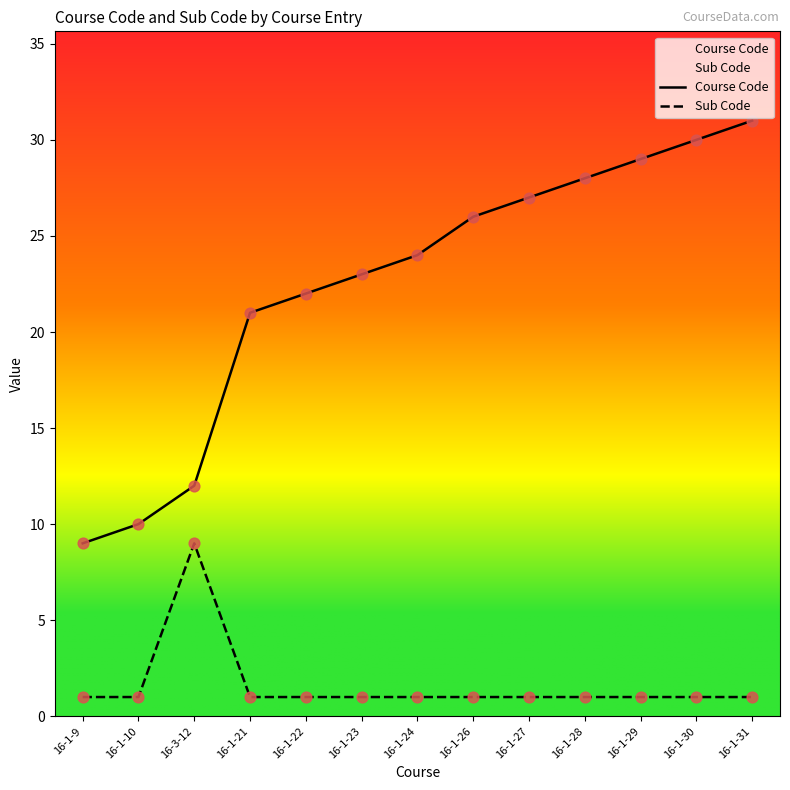

Which series reaches the minimum Y coordinate?

Sub Code